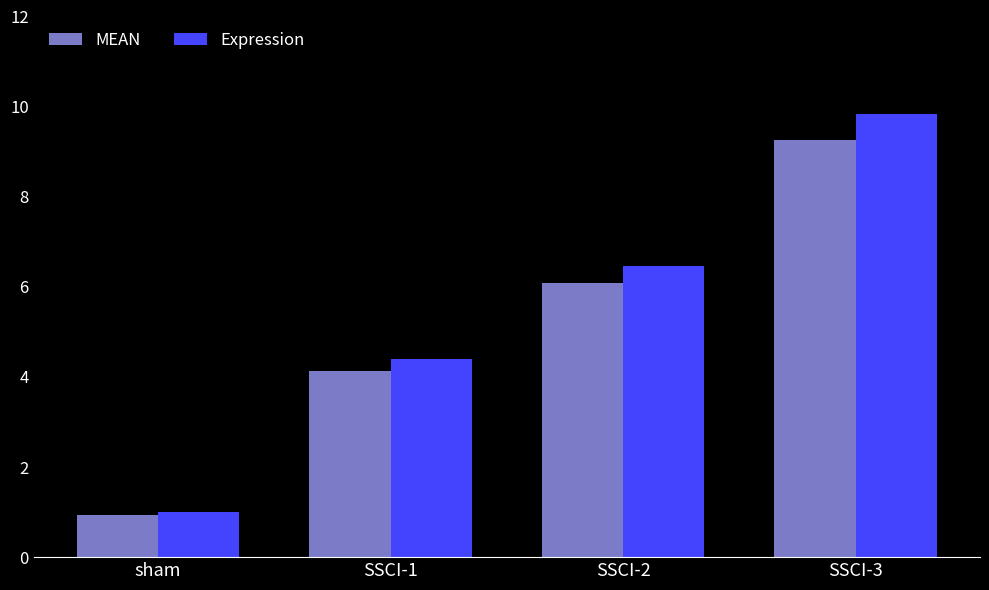

Reading left to right, list all the values displayed in this chart.

MEAN: 0.9	4.1	6.1	9.3
Expression: 1.0	4.4	6.5	9.8